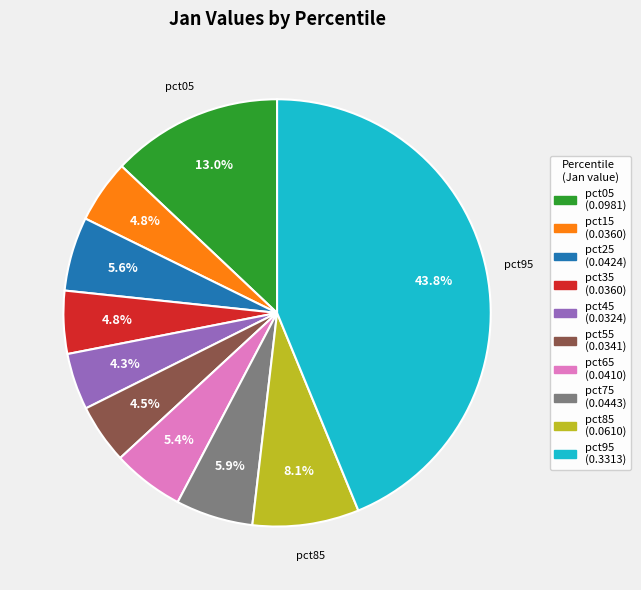

Is there a majority slice in this chart?

No